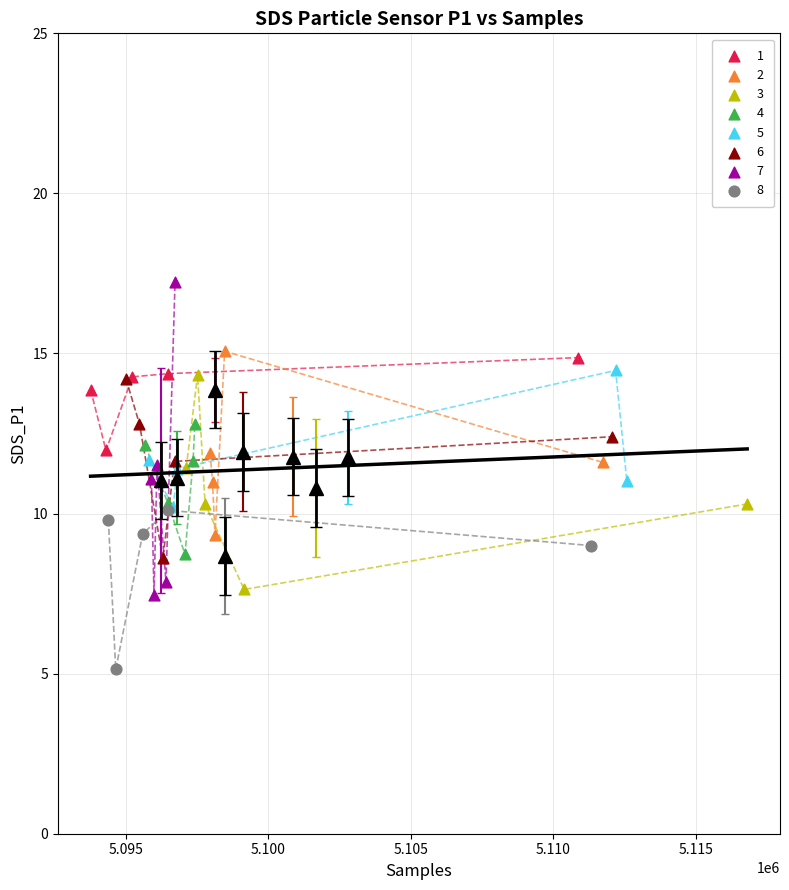

Which series reaches the maximum Y coordinate?

7